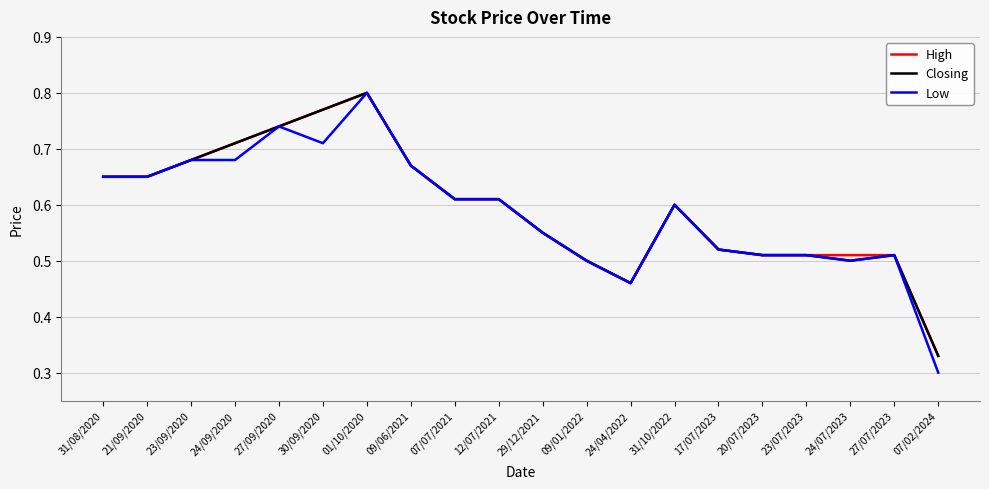

Which series has the largest range (max minus min)?

Low